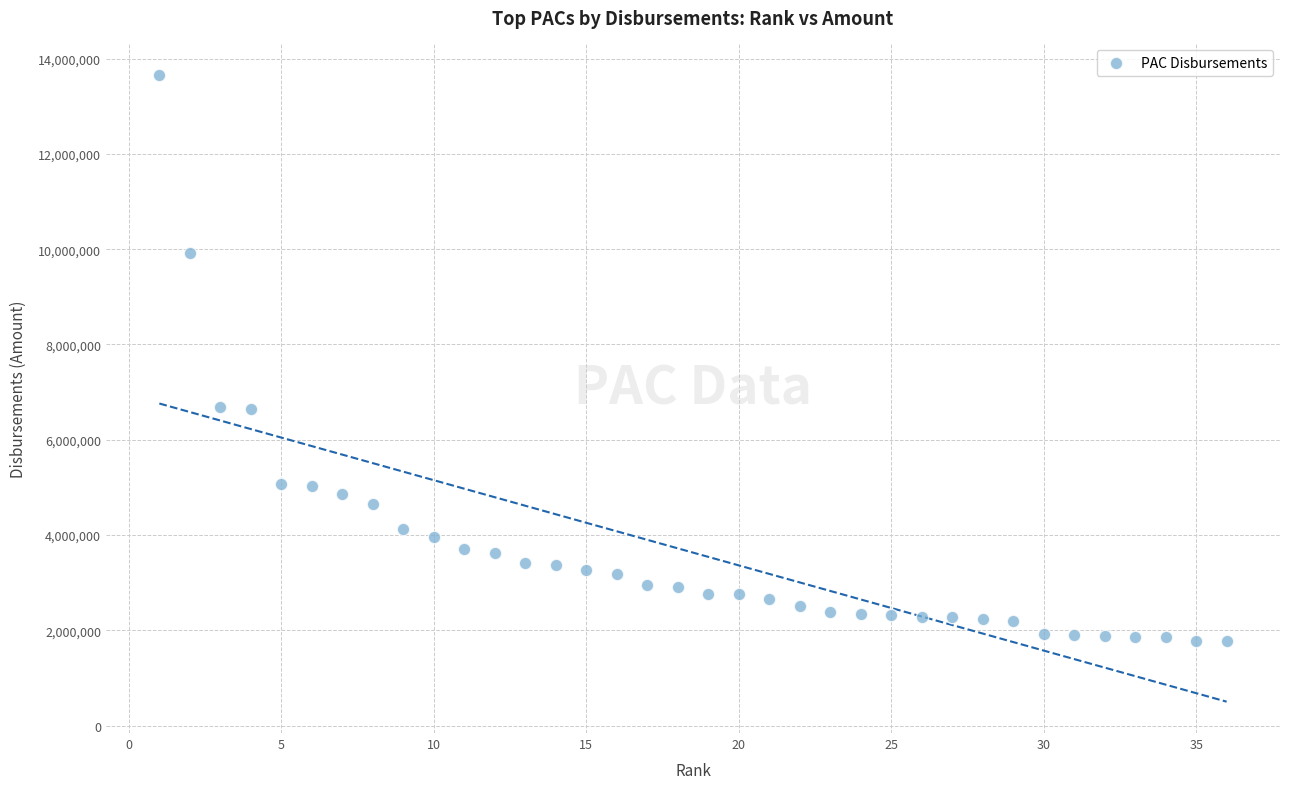

What is the range of X values (max minus min)?

35